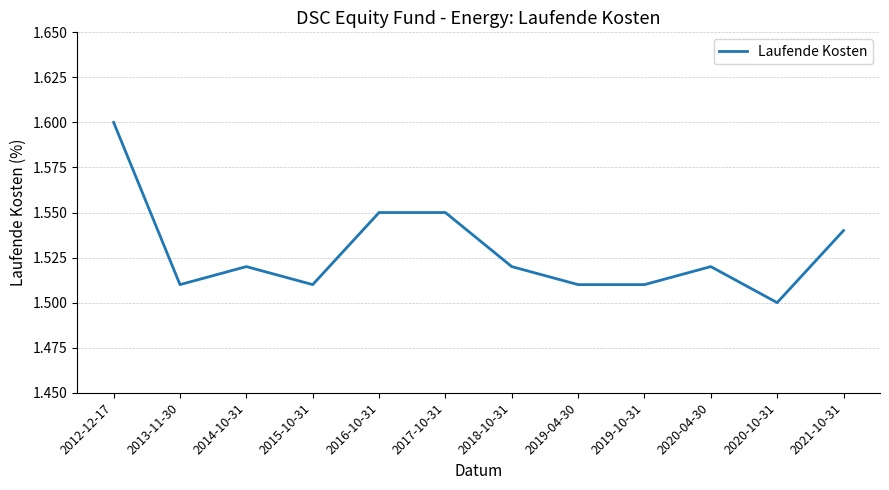

Does the chart have visible grid lines?

Yes